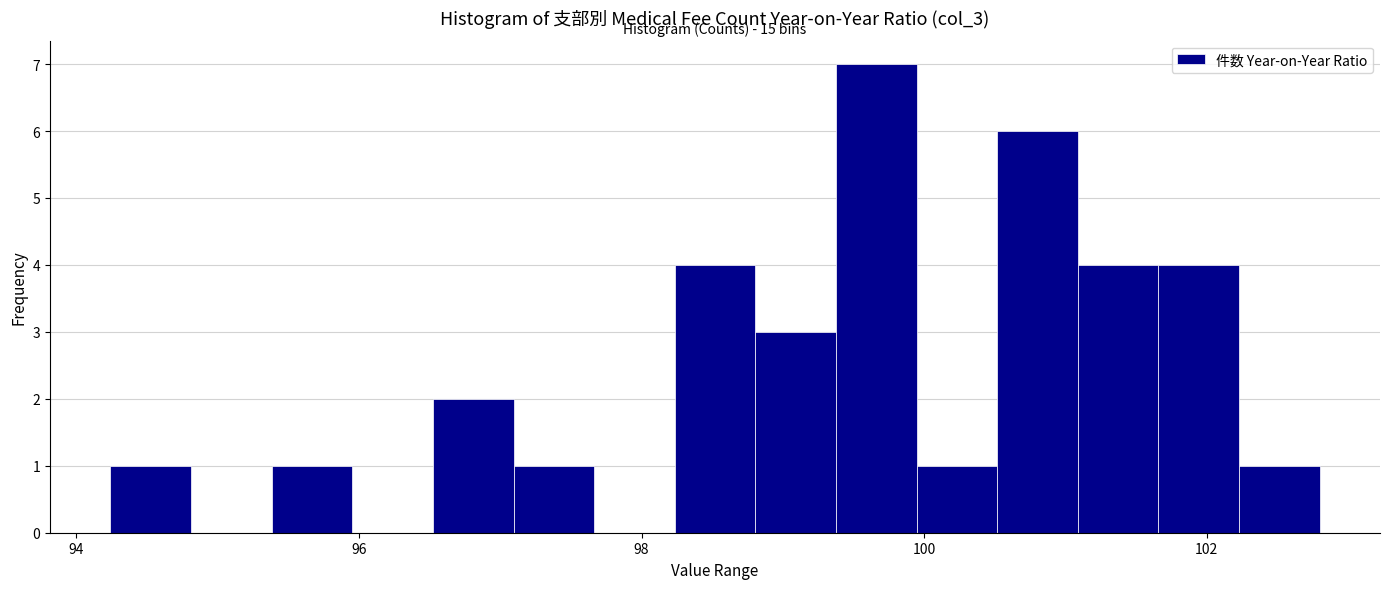

Read against the x-axis, roughly where is the centre of the tallest bar?

99.6